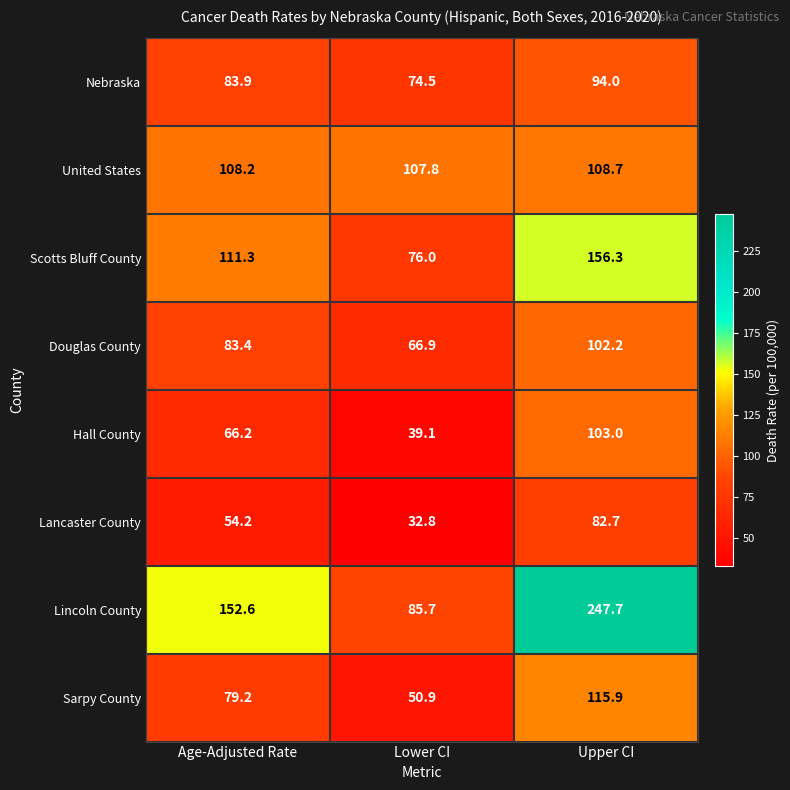

Is the value of Nebraska at Lower CI greater than the value of United States at Age-Adjusted Rate?

No